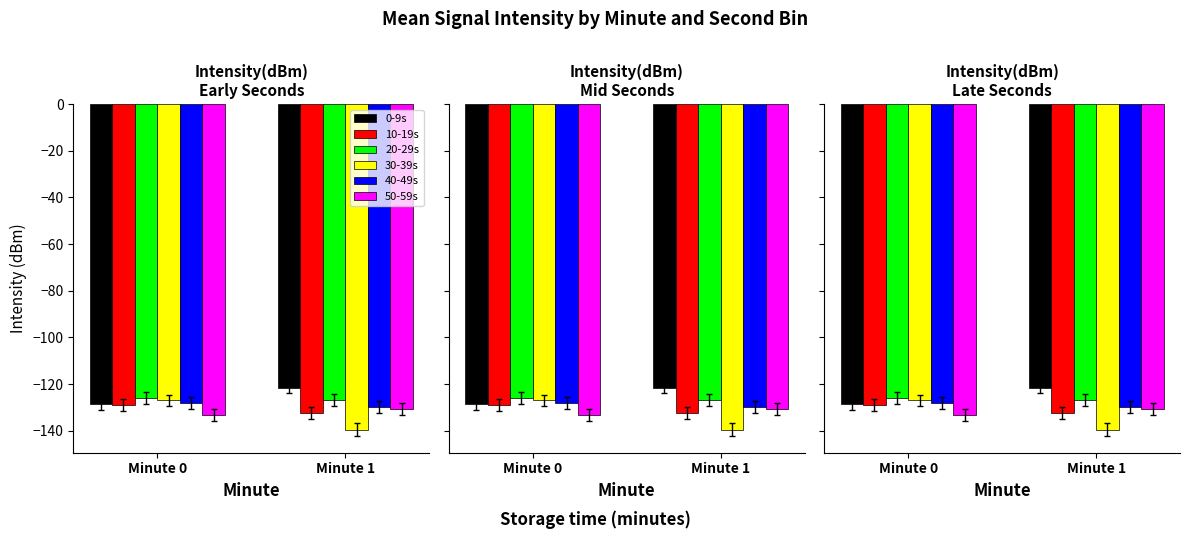

Is it true that 40-49s equals -57.1 at Minute 0?

False